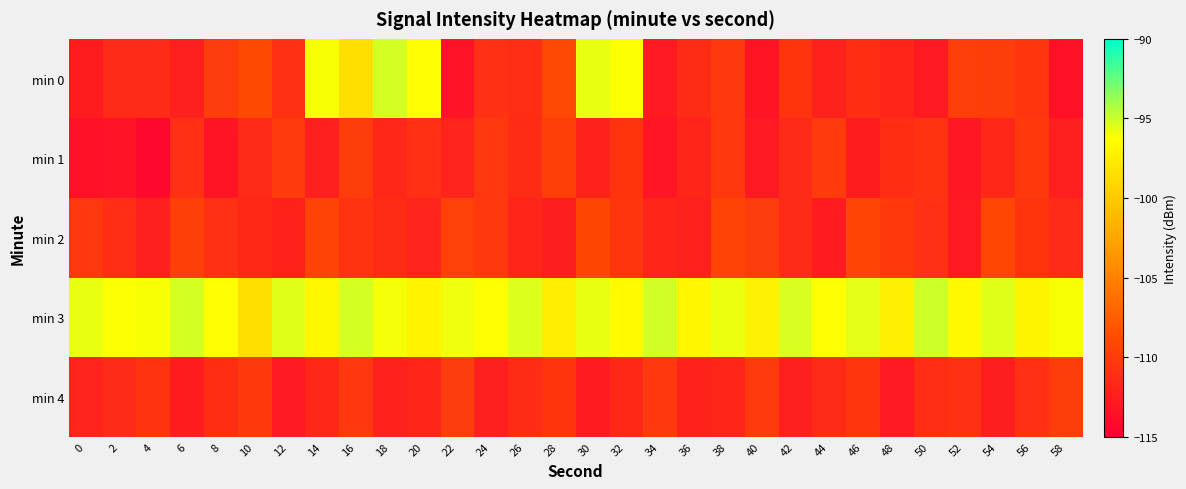

Between 26 and 58, which is larger?

26